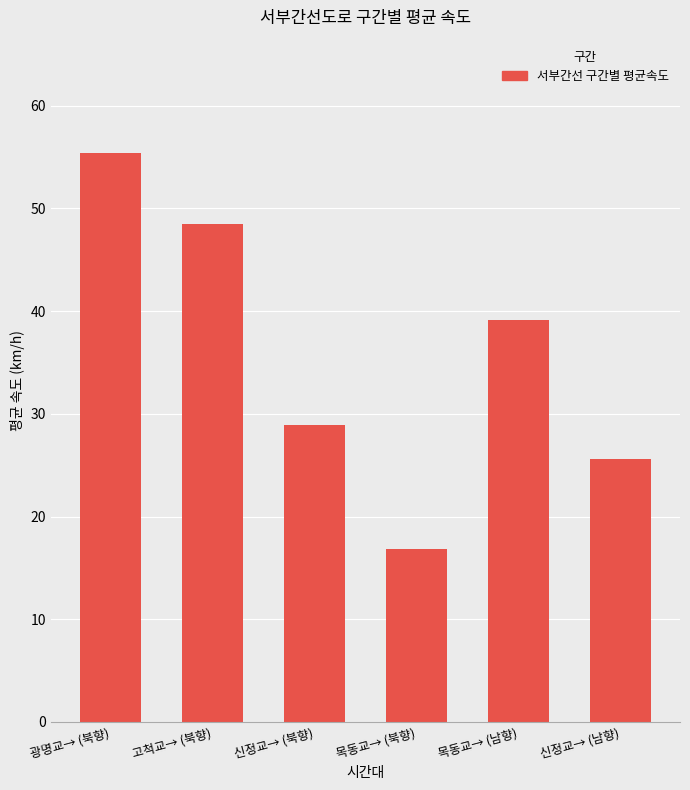

Reading left to right, extract all data points from this chart.

55.4	48.5	28.9	16.9	39.1	25.6